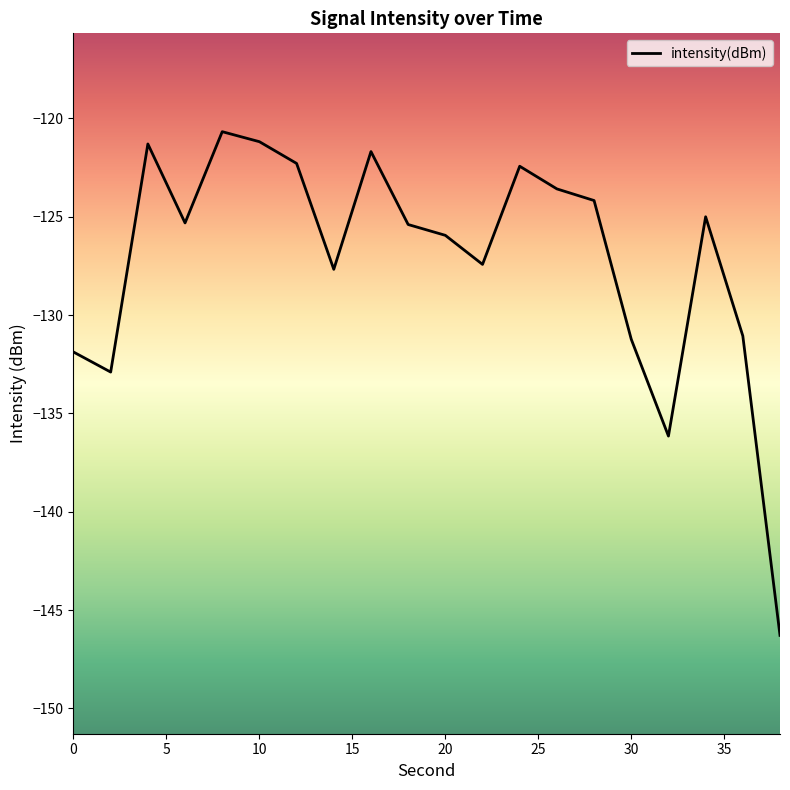

What is the difference between the maximum and minimum values?

25.6